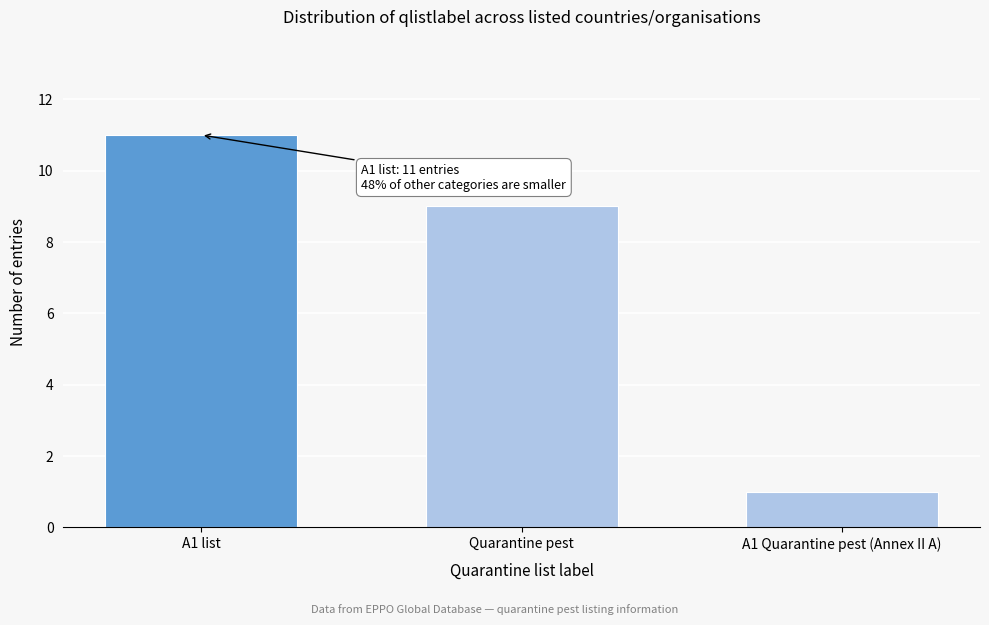

Reading left to right, transcribe all the data shown in this chart.

11	9	1